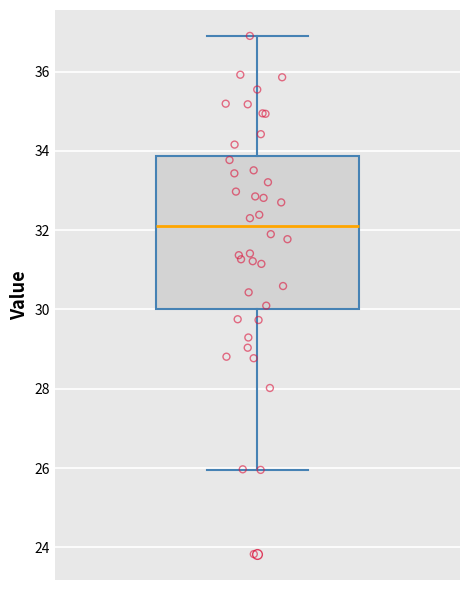

Read this box plot against the y-axis: the position of the median line, the range covered by the box, and the ends of both whiskers. The values are not printed on the chart, so give them approximately, as read against the axis.

median 32.0, box 30.0 to 33.8, whiskers 26.0 to 36.8